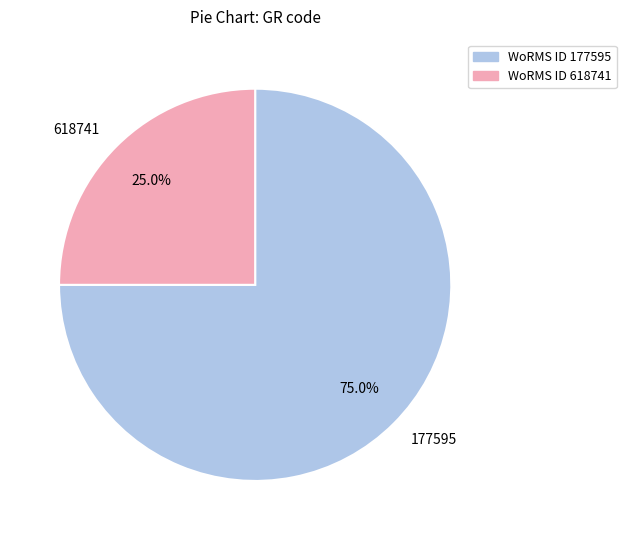

Does 618741 represent more than half of the total?

No